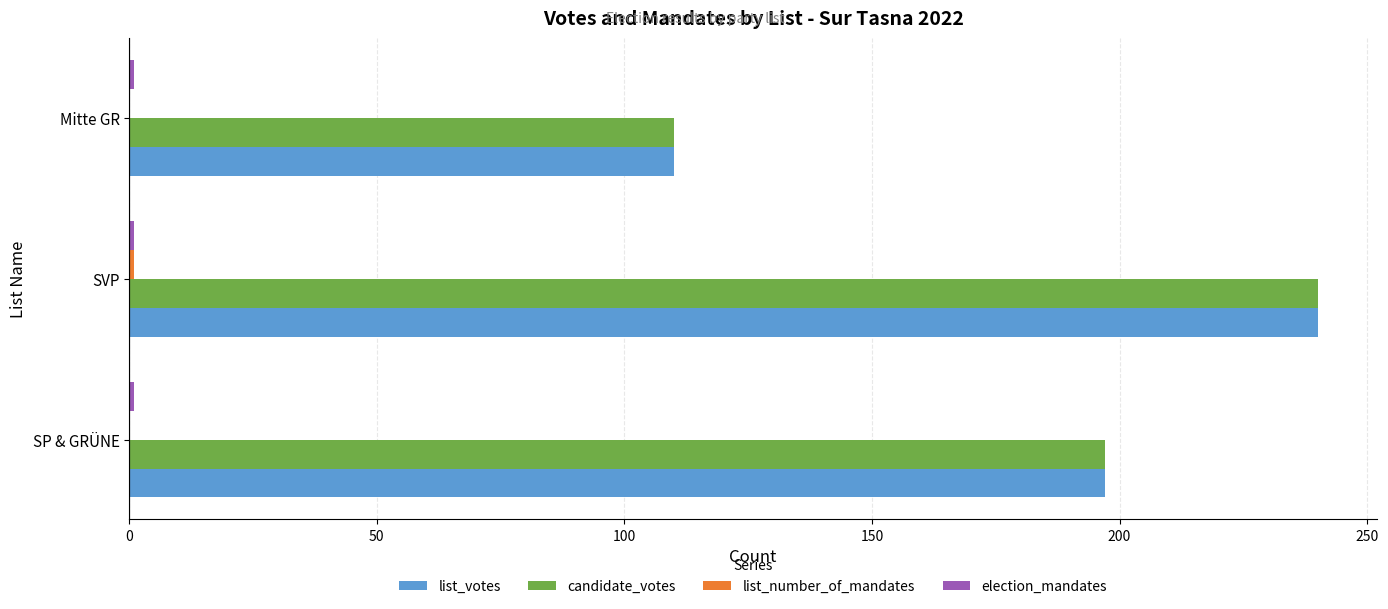

Is it true that candidate_votes equals 110 at Mitte GR?

True